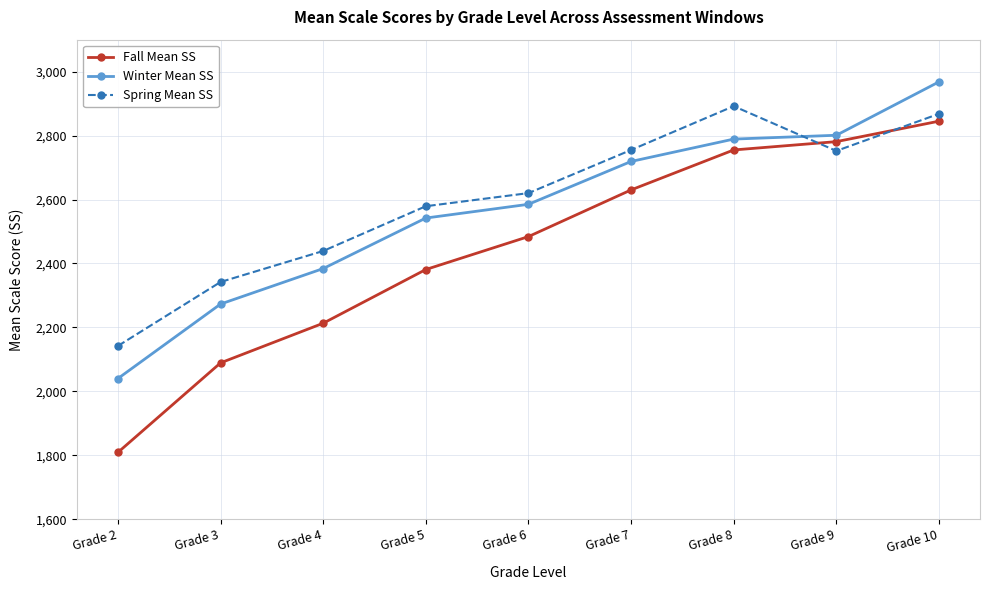

What is the sum of the Winter Mean SS values at Grade 5 and Grade 2?

4582